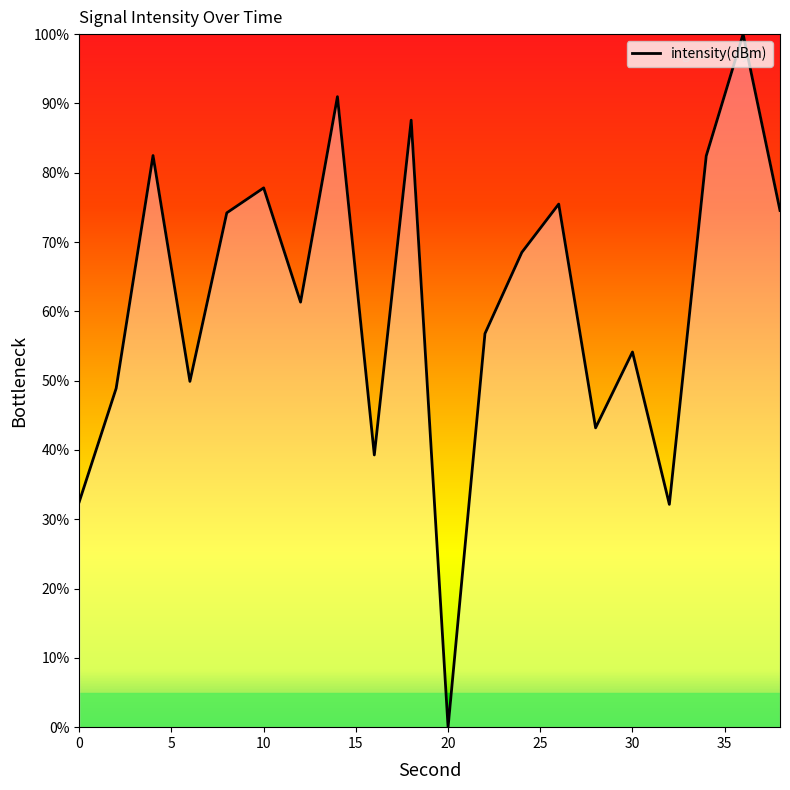

What is the greatest value displayed?

100.0